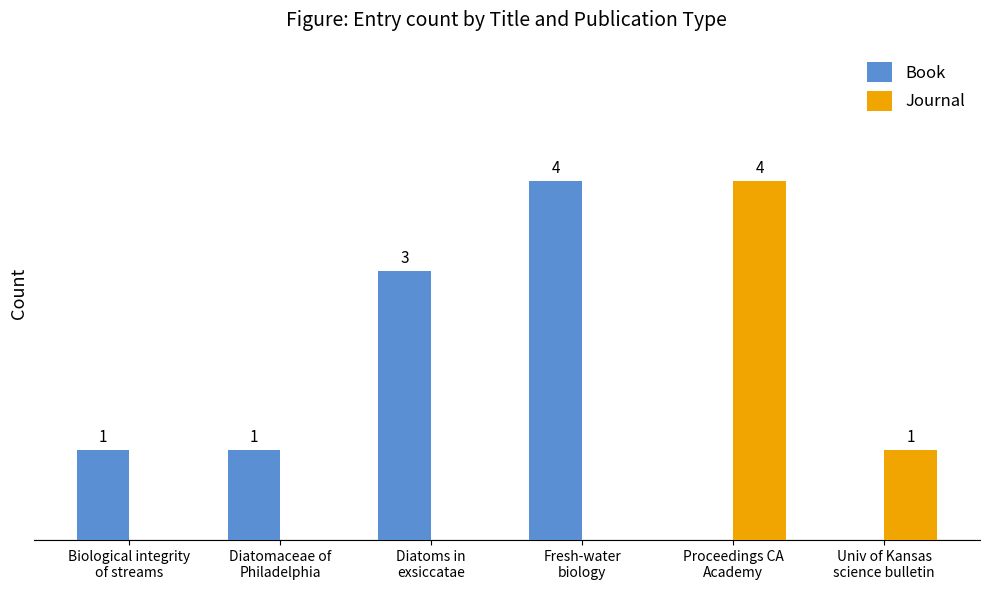

Which series has the largest total across all categories?

Book